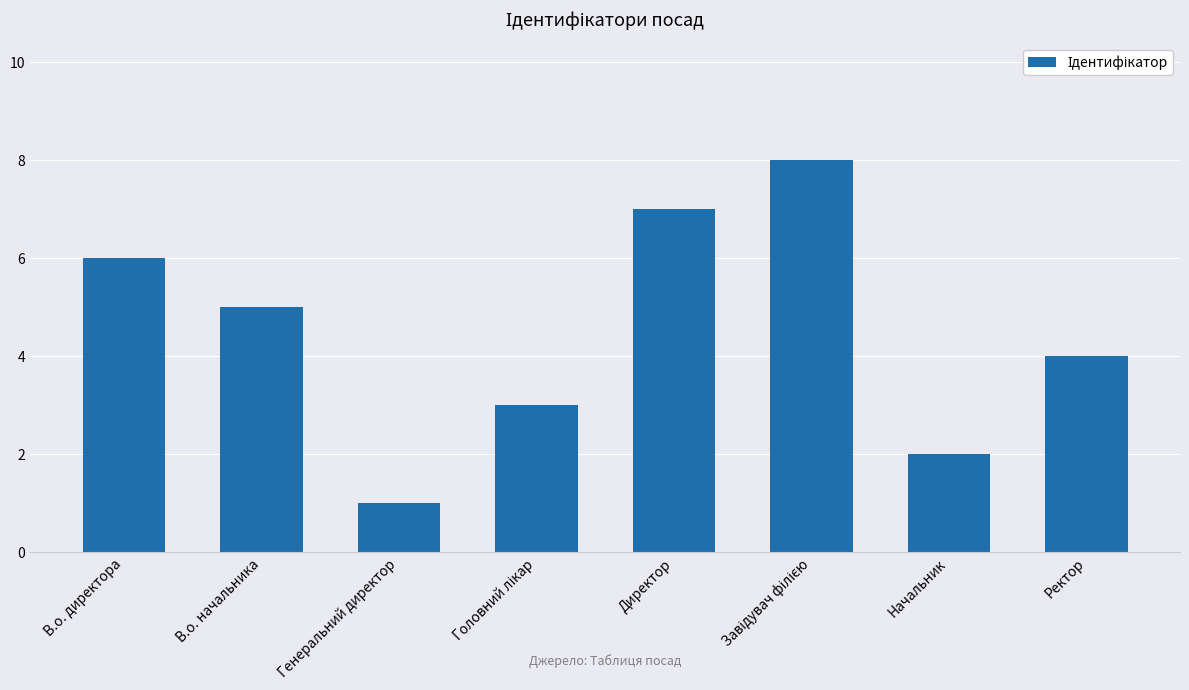

What is the value of the 3rd bar from the left?

1